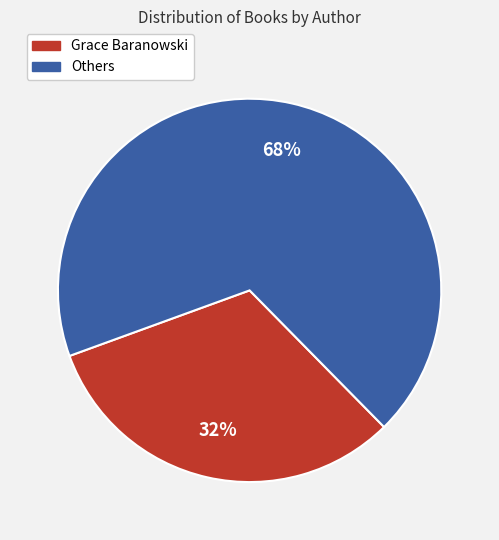

Which slice is the largest?

Others